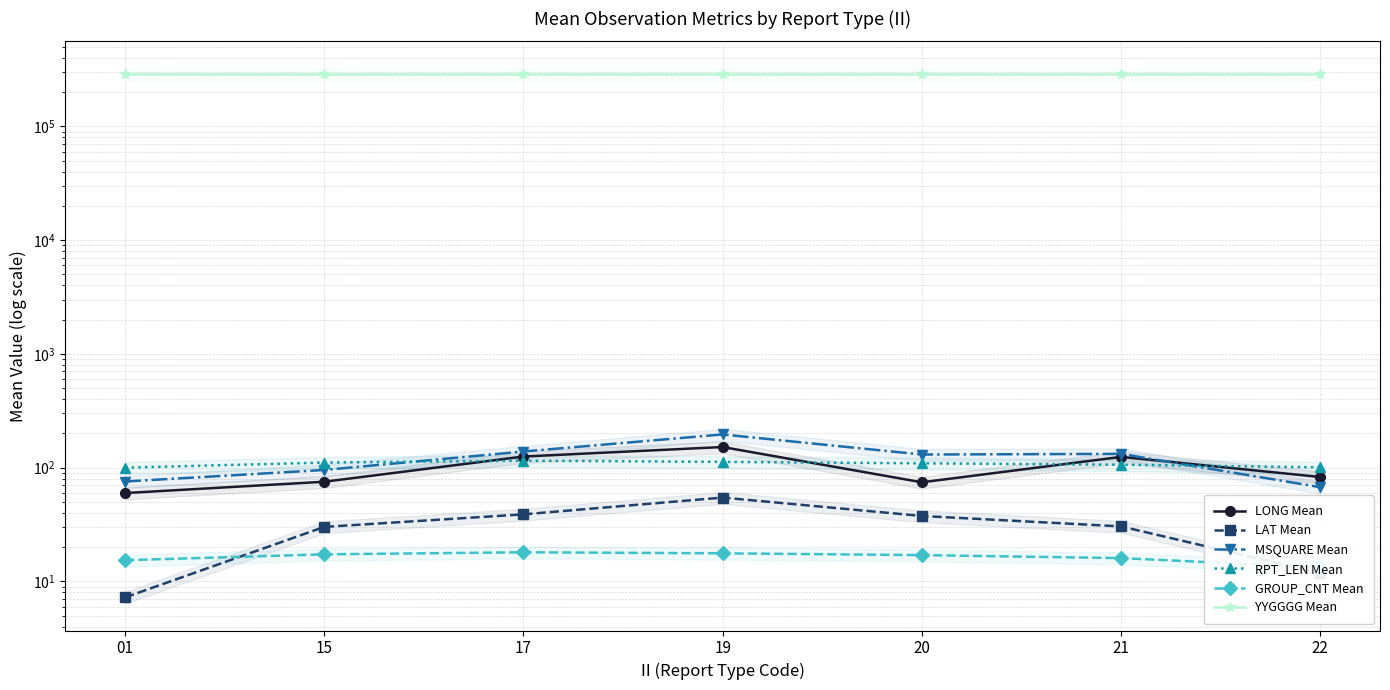

How many data points in LAT Mean are above 30?

5